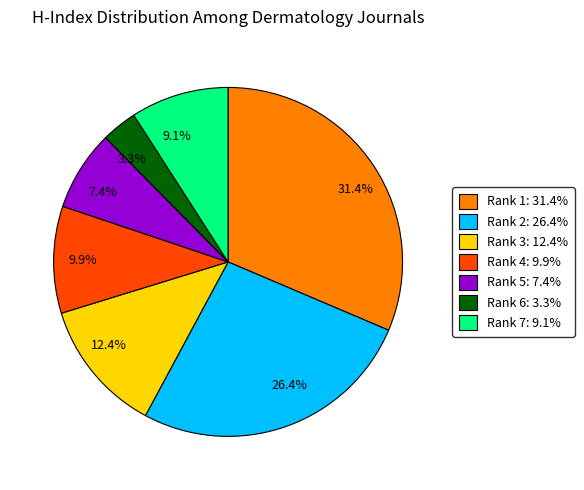

What is the total percentage of 31.4% and 9.9%?

41.3%